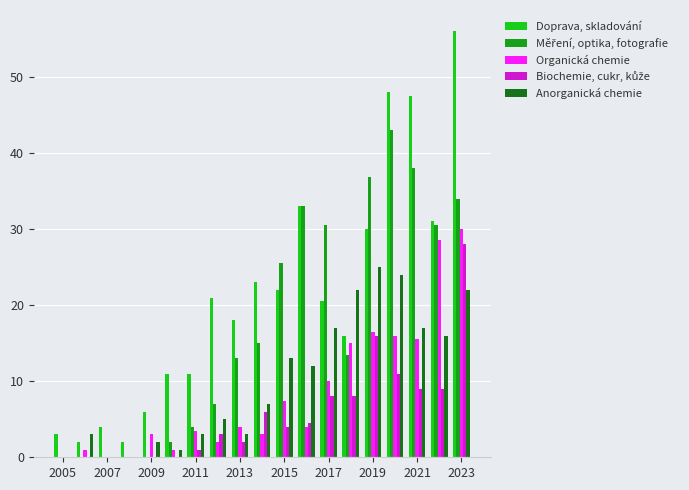

Are the bars grouped side by side (vs. stacked)?

Yes